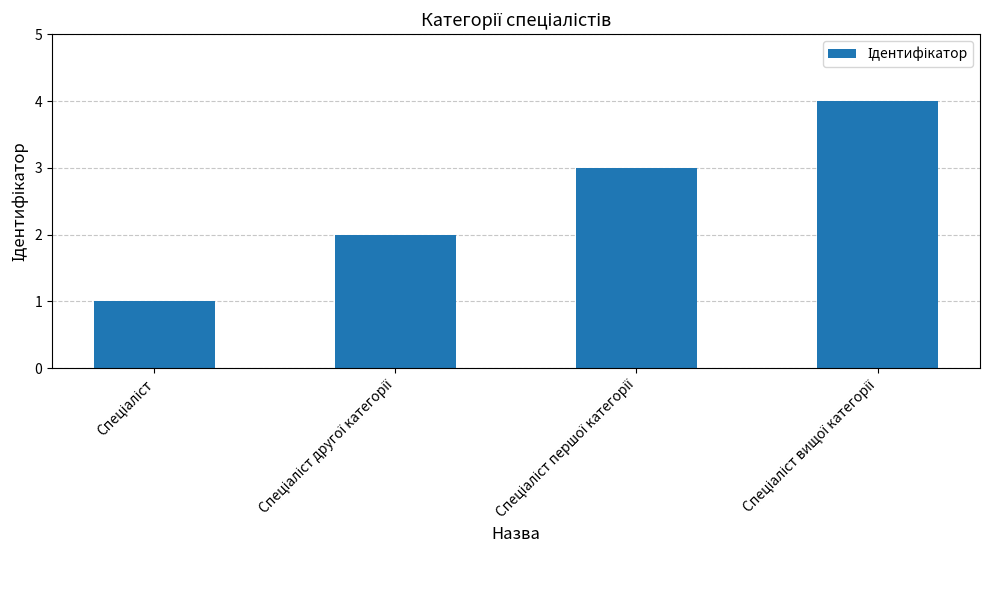

Reading left to right, list all the values displayed in this chart.

1	2	3	4